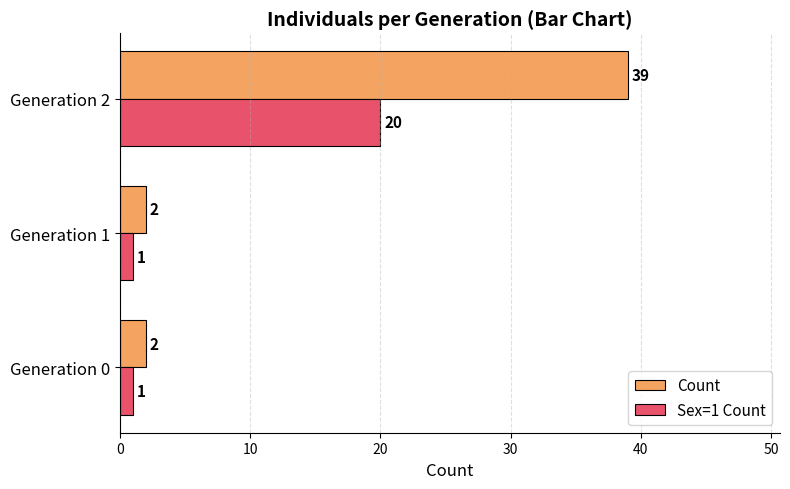

What is the difference between the maximum and minimum values in the Sex=1 Count series?

19